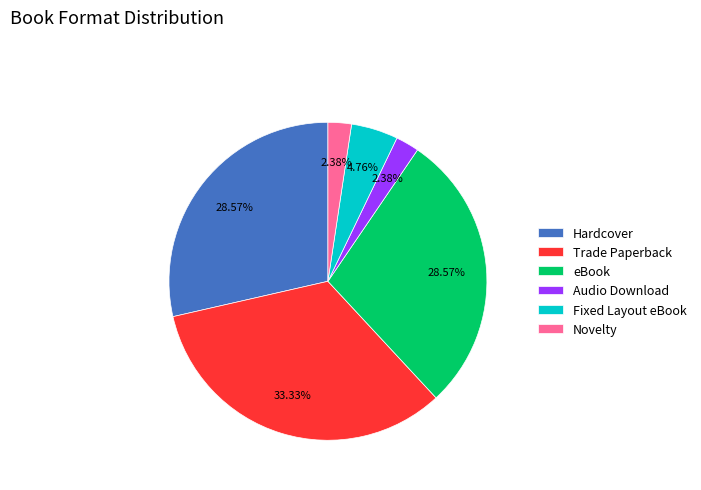

How many segments does this pie chart have?

6